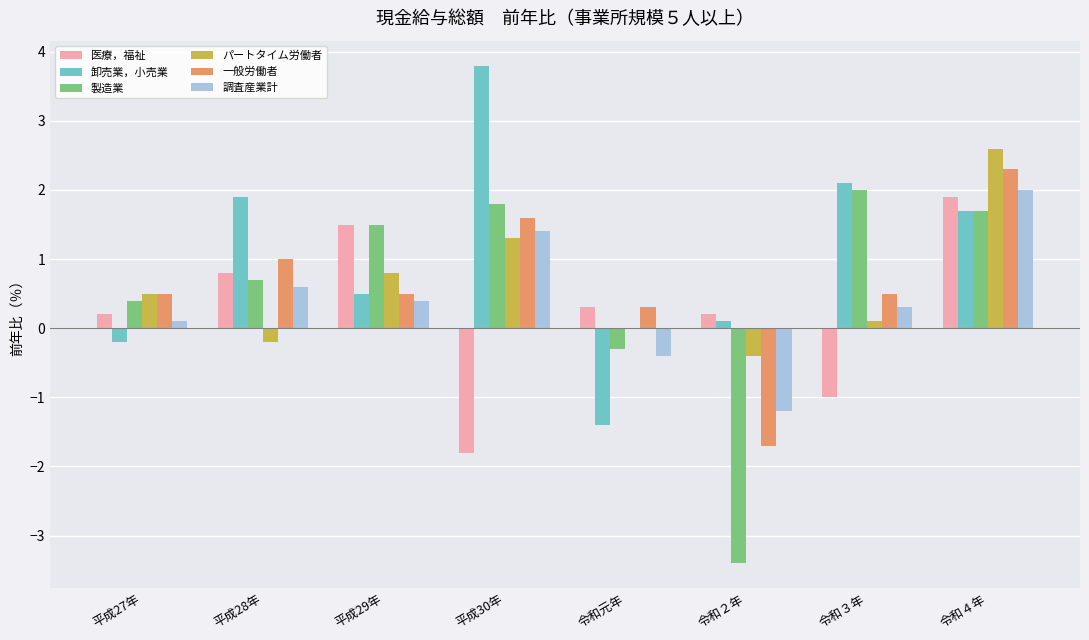

True or false: 調査産業計 has a value of 0.1 at 平成27年.

True